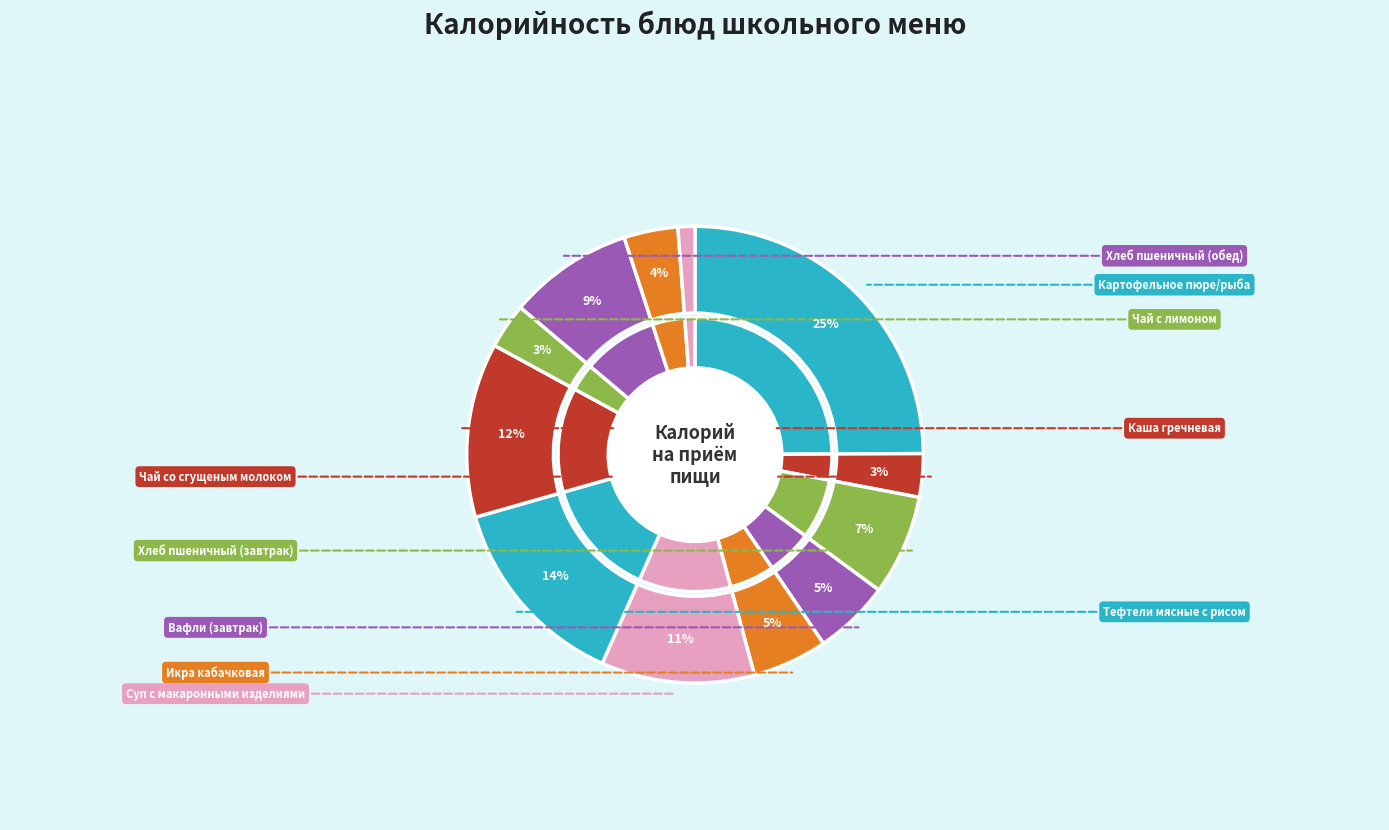

What percentage is the Каша гречневая slice, to the nearest percent?

12%